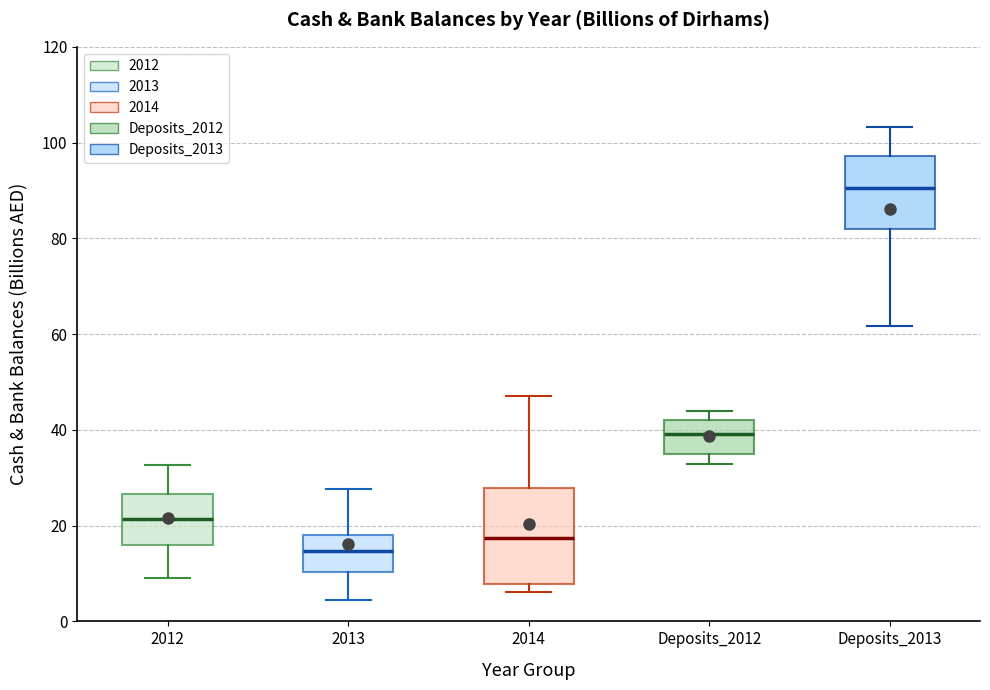

Which box's median line is the lowest?

2013